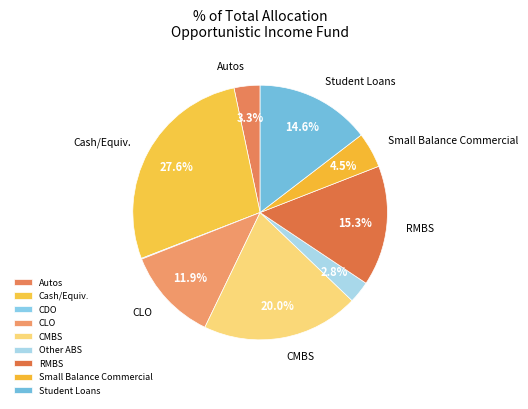

Which slice is the largest?

Cash/Equiv.